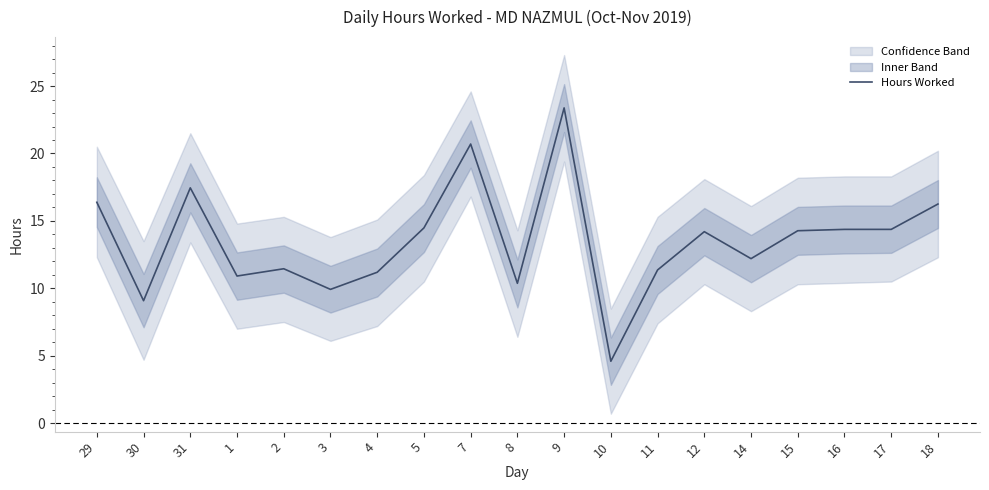

The value at 12 is 6.0. True or false?

False